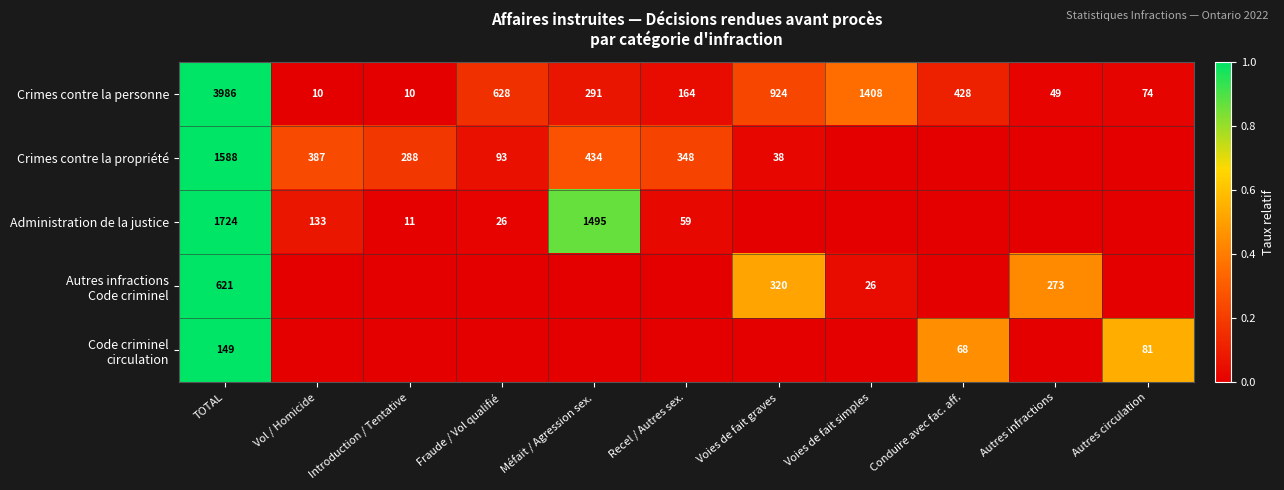

The Crimes contre la personne series shows 0.0 at Vol / Homicide. True or false?

False